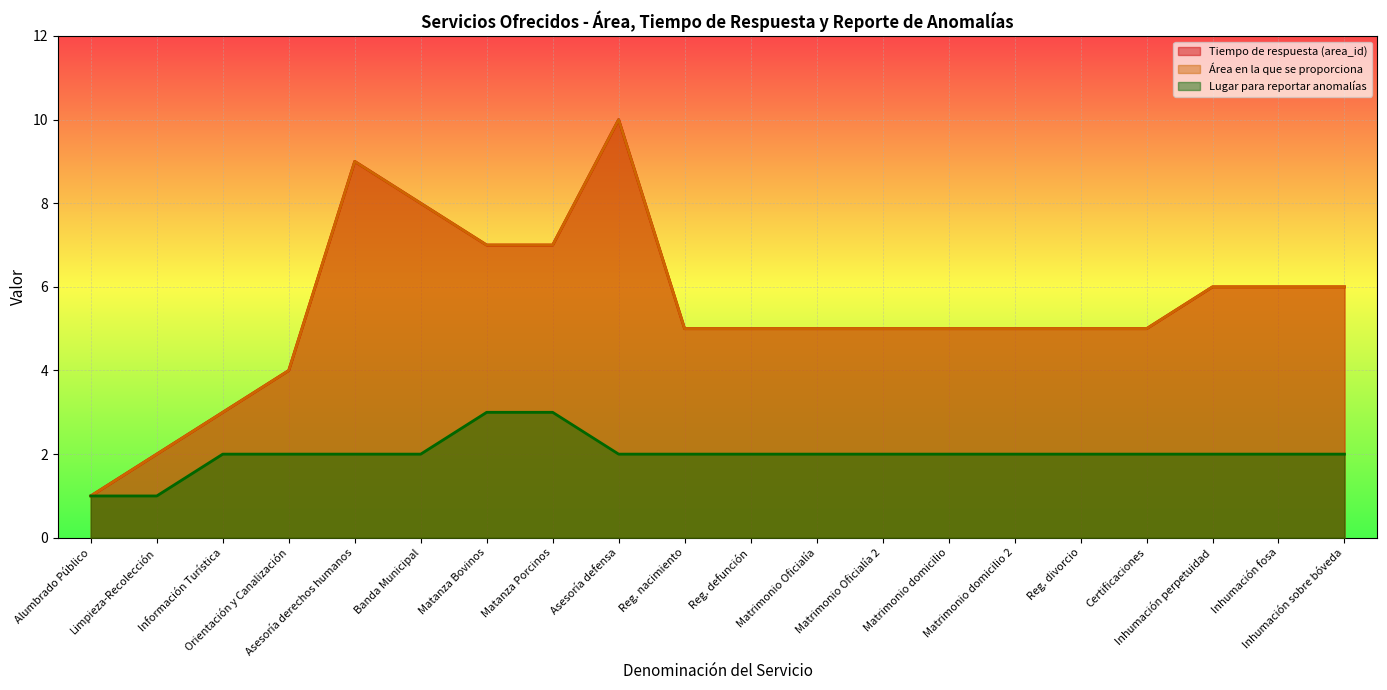

Which category has the lowest value in the Área en la que se proporciona series?

Alumbrado Público